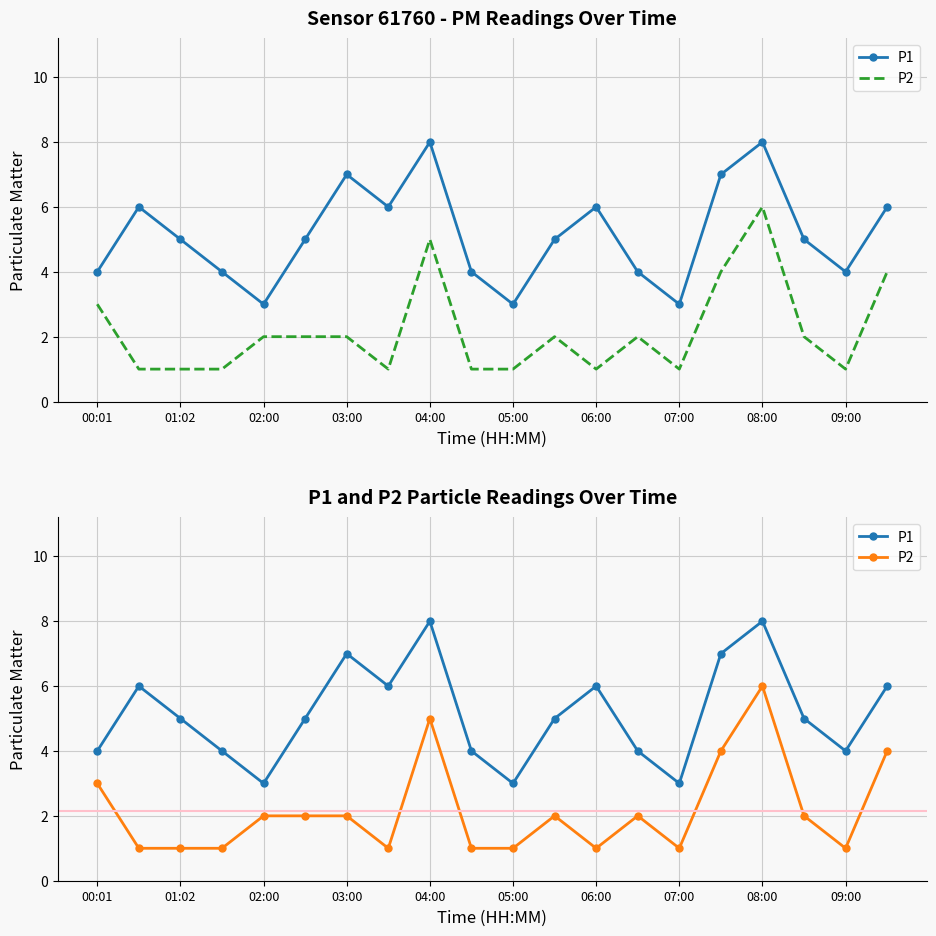

The P2 series shows 1 at 07:00. True or false?

True